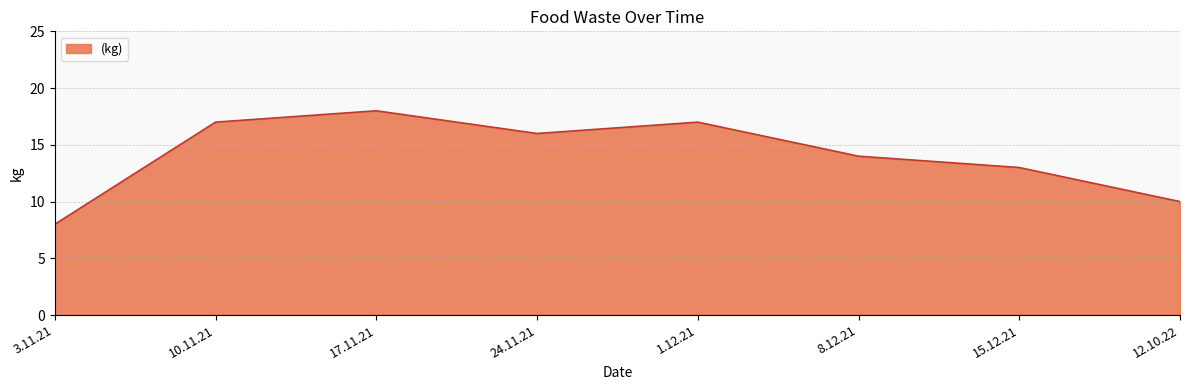

What is the minimum value shown in the chart?

8